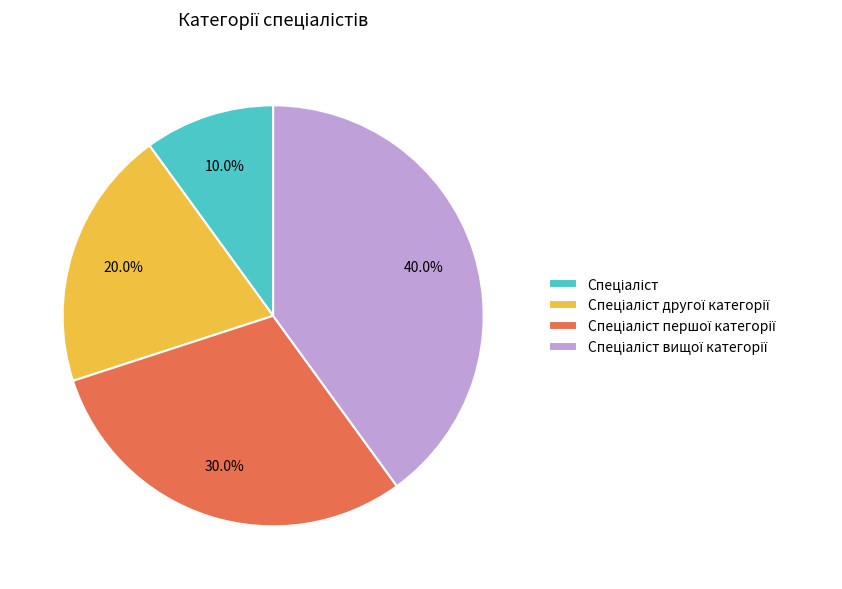

To the nearest percent, what is the average slice percentage?

25%